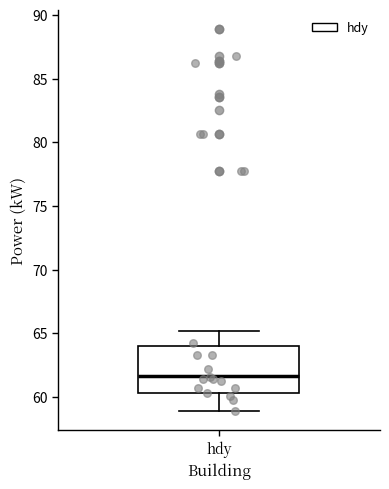

Where does the upper whisker of the box for hdy end on the y-axis? The values are not printed on the chart, so give them approximately, as read against the axis.

65.0